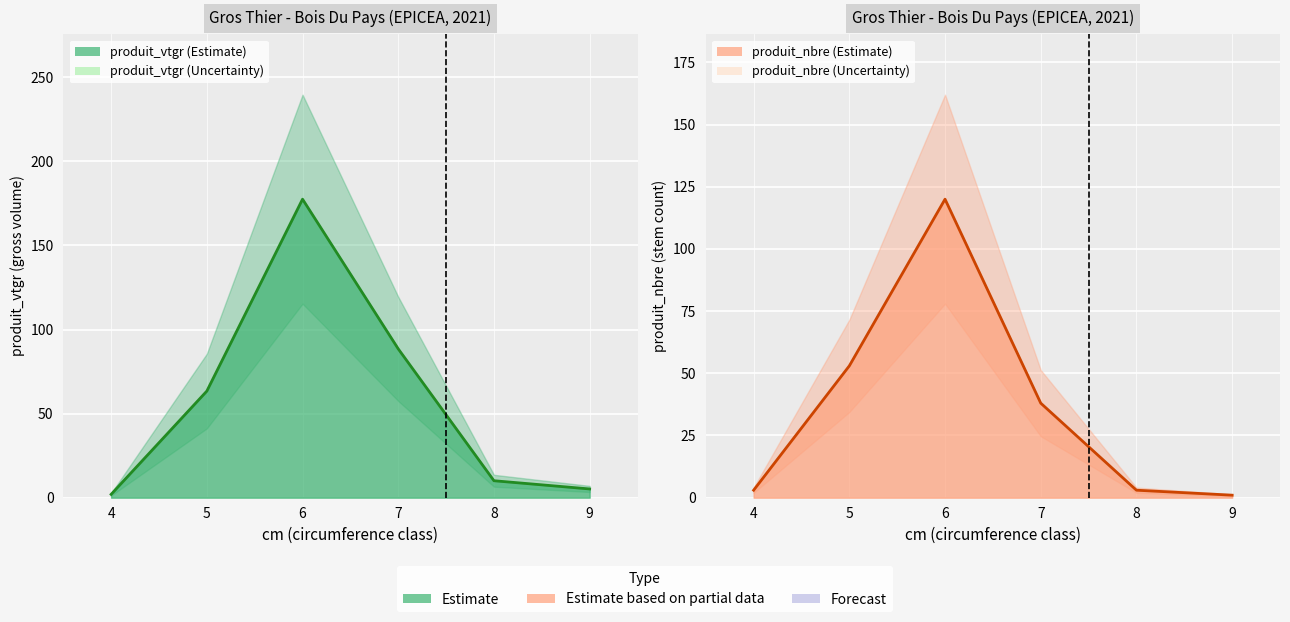

Which series changed the most between 8 and 9?

produit_vtgr